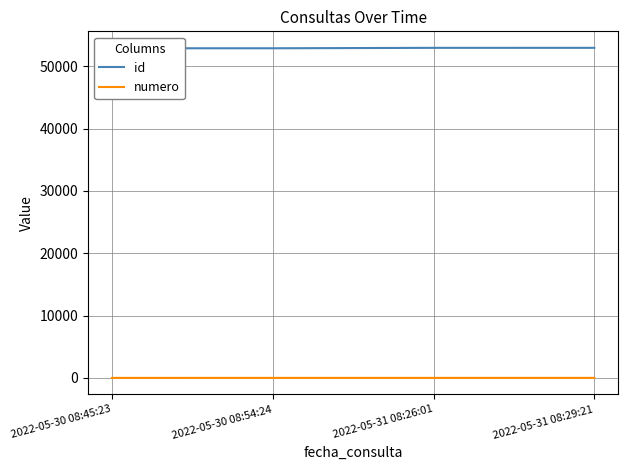

True or false: numero and id cross at least once.

False